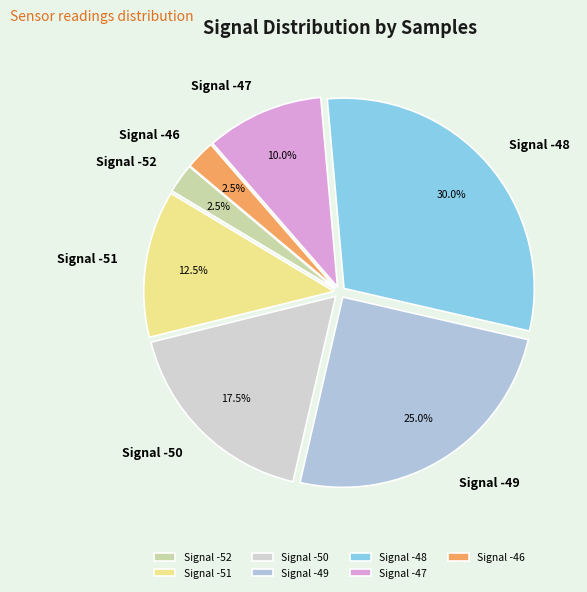

What is the largest slice in the pie chart?

Signal -48